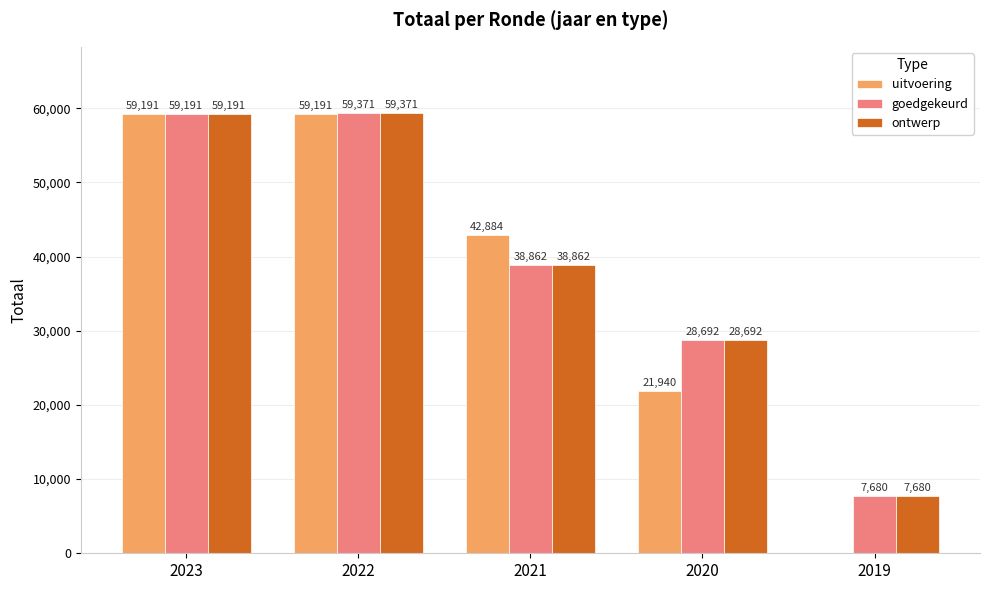

Are the bars horizontal?

No